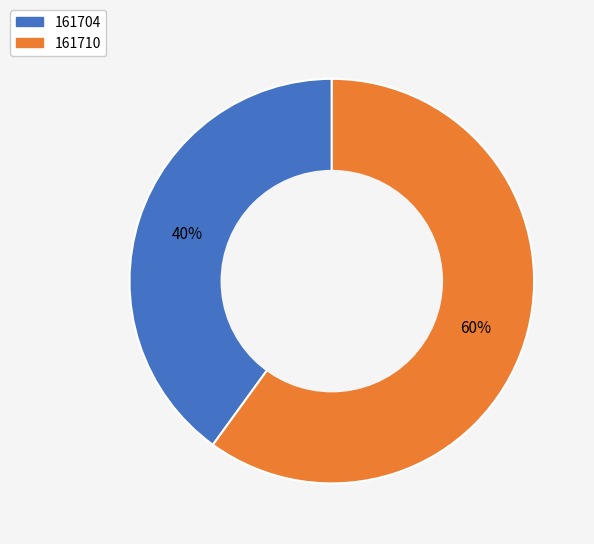

How many slices are in this pie chart?

2